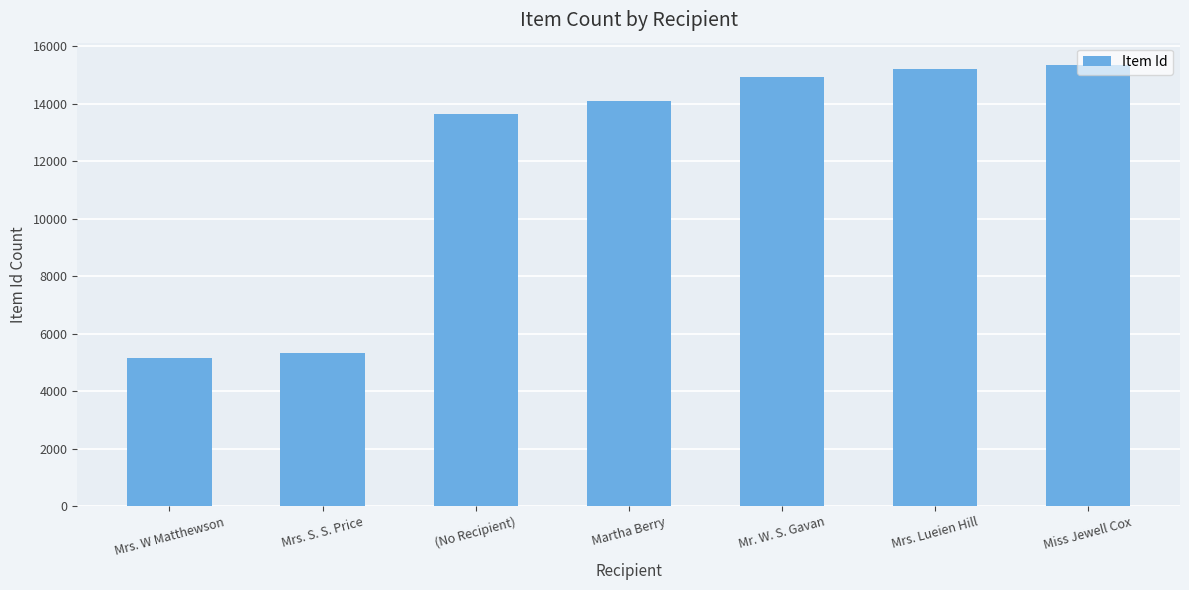

Read the value at Mrs. S. S. Price.

5339